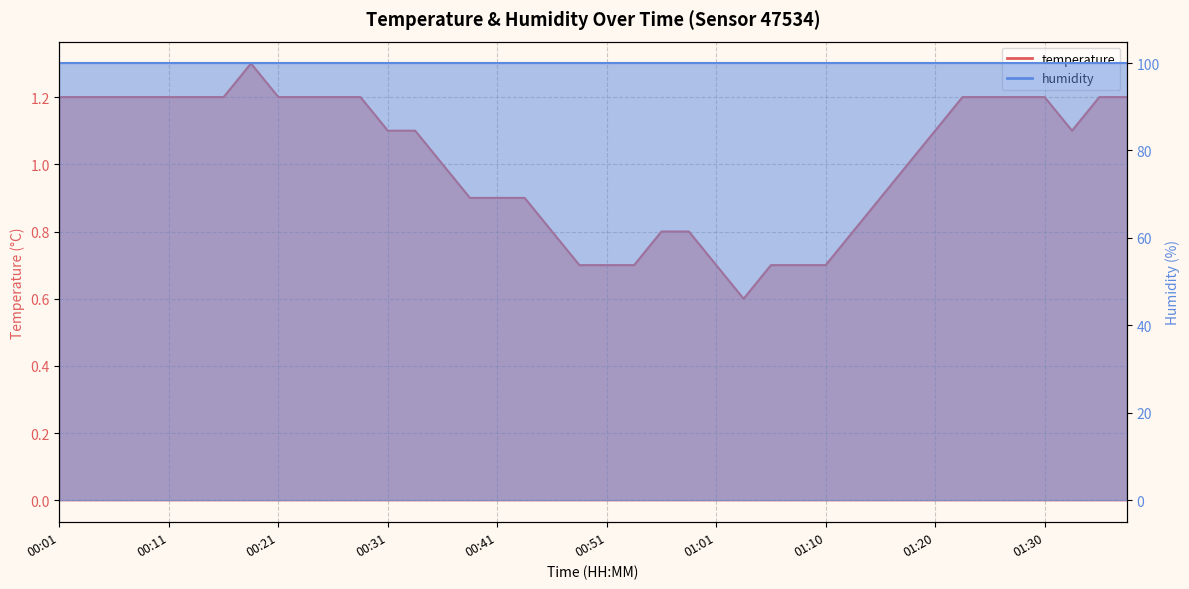

Does the chart display data point markers on the line(s)?

No